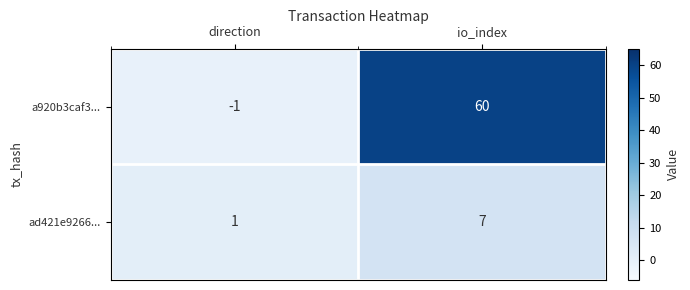

Which label corresponds to the smallest value in the chart?

direction